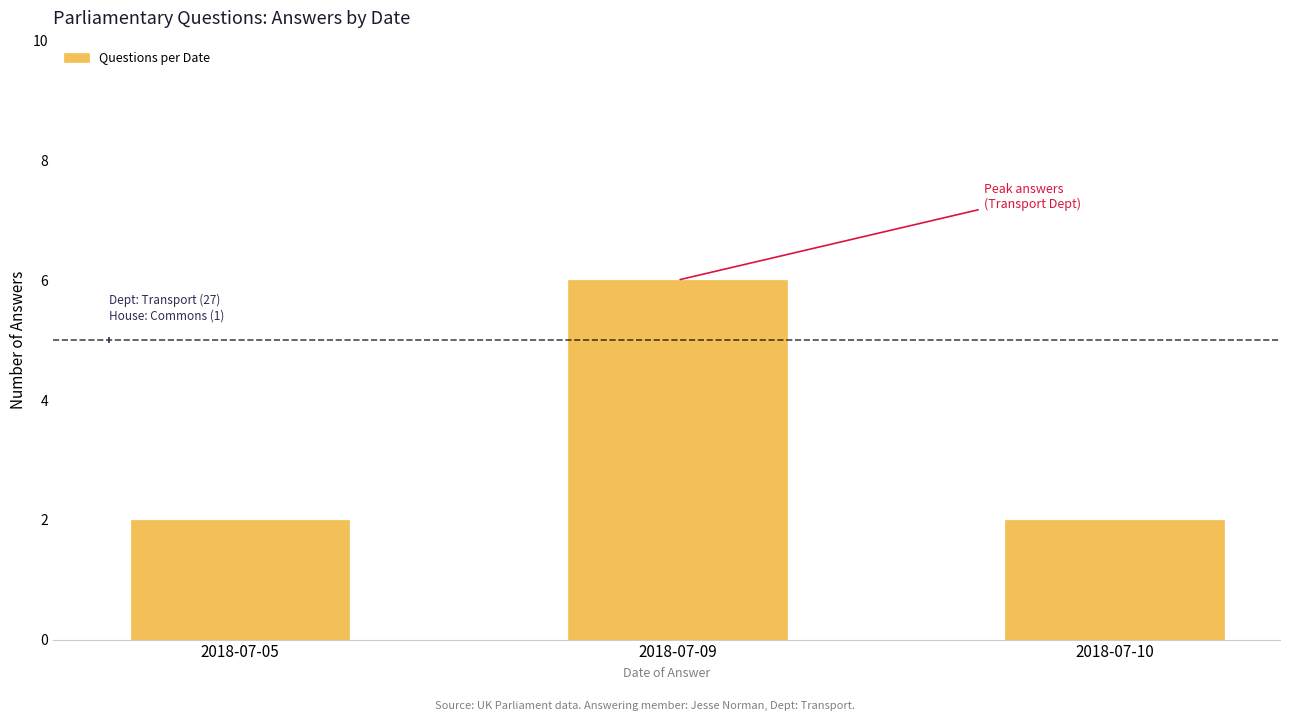

What is the value of the 3rd bar from the left?

2